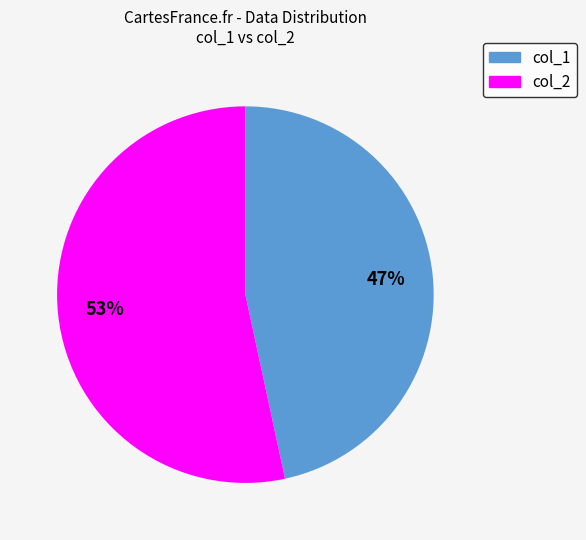

Is there a majority slice in this chart?

Yes